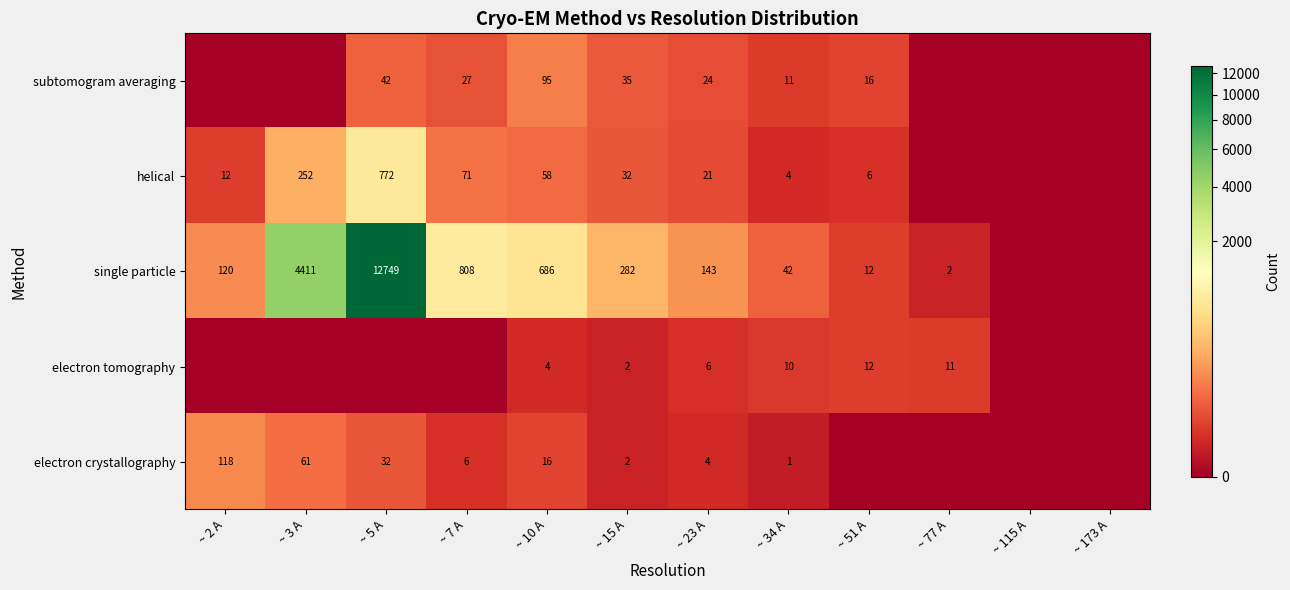

Which category has the highest value across all series?

~ 5 A